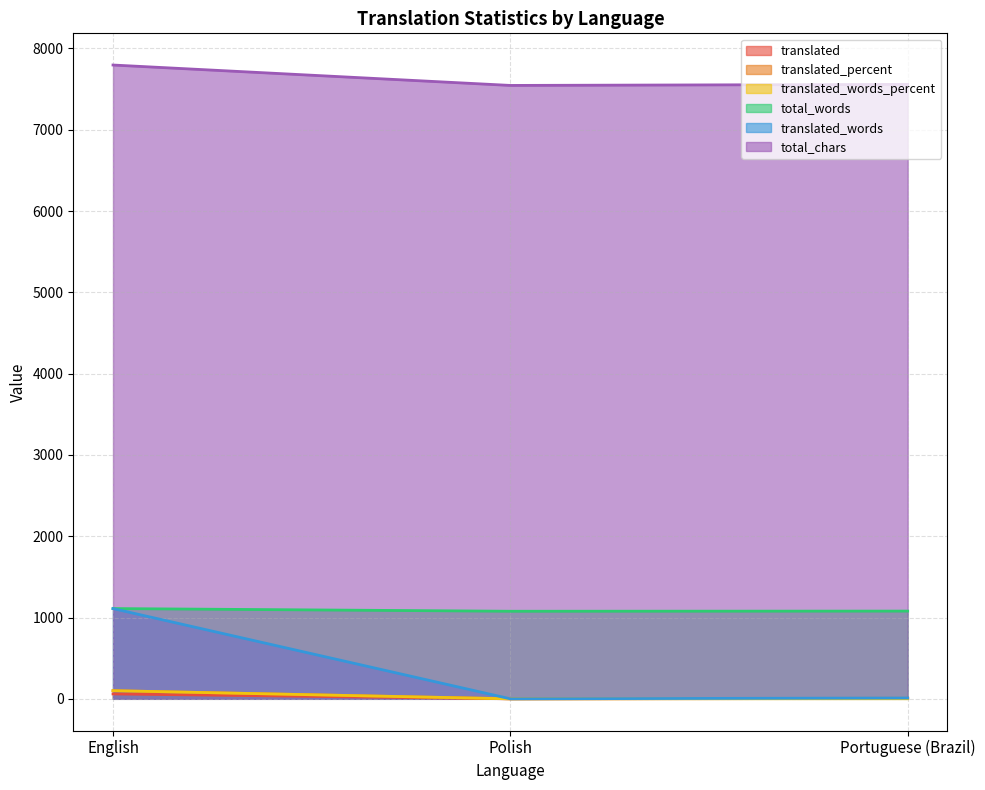

What is the sum of the translated_words_percent values at Portuguese (Brazil) and Polish?

0.9